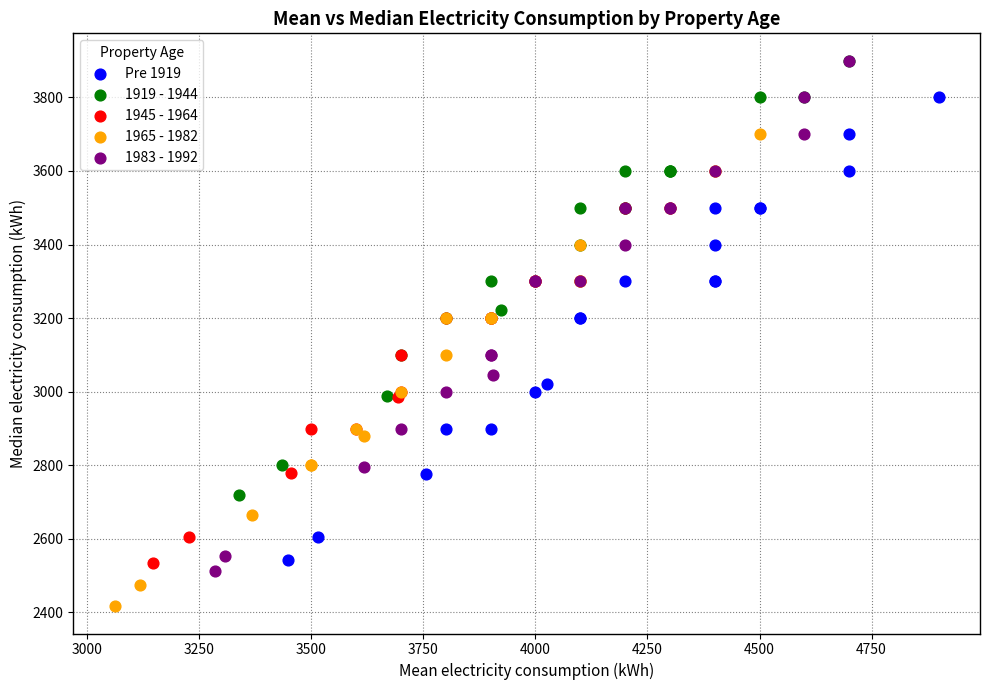

Which series has the largest Y range (max minus min)?

1983 - 1992